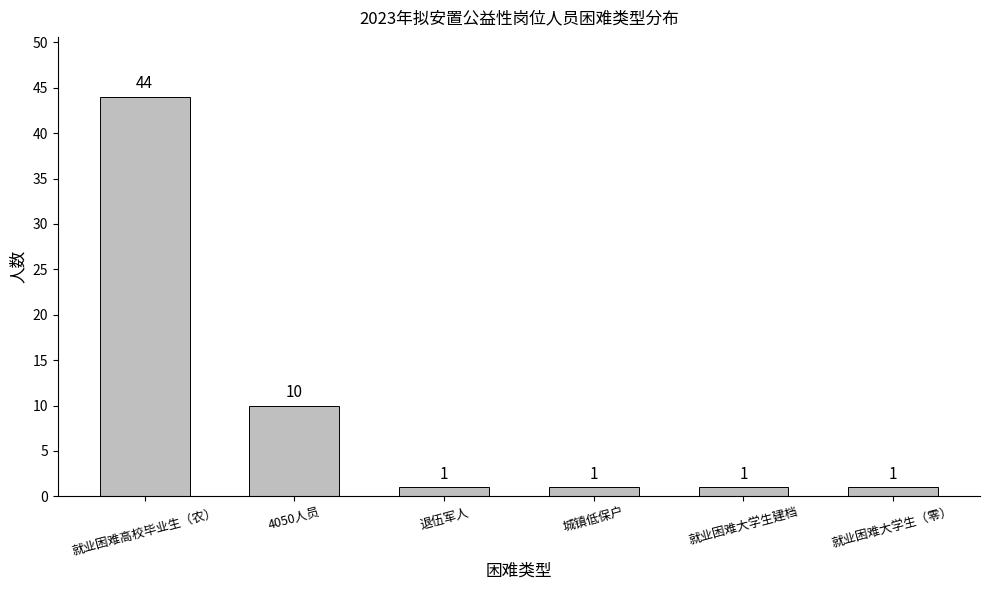

Reading left to right, extract all data points from this chart.

44	10	1	1	1	1